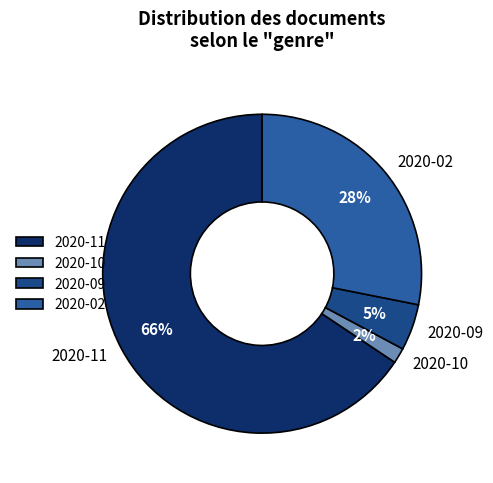

What is the majority slice?

2020-11